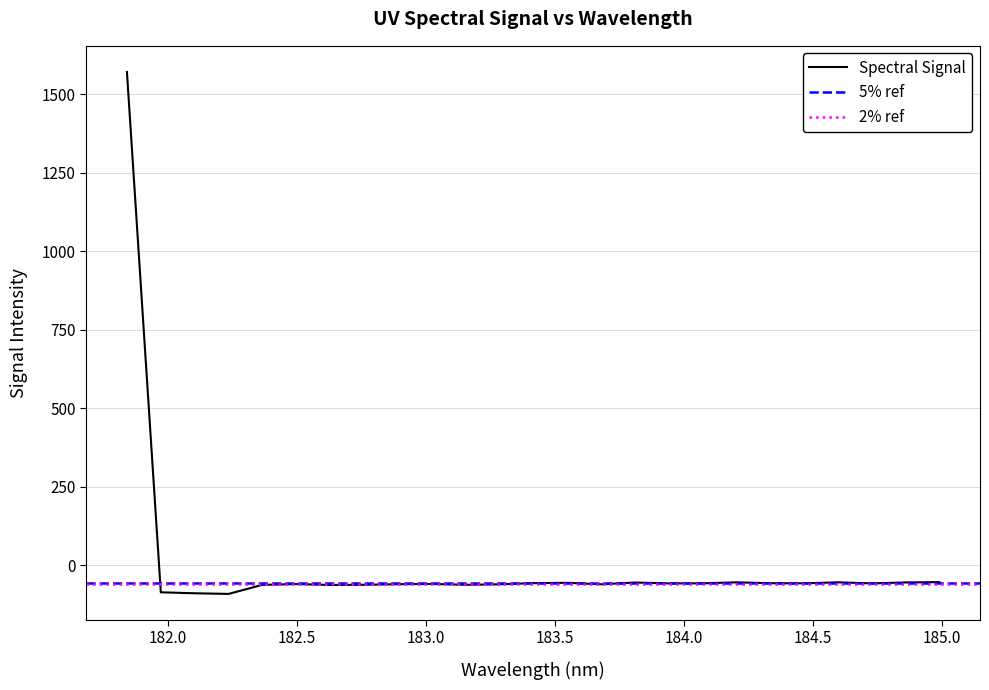

What is the average value?

3.5